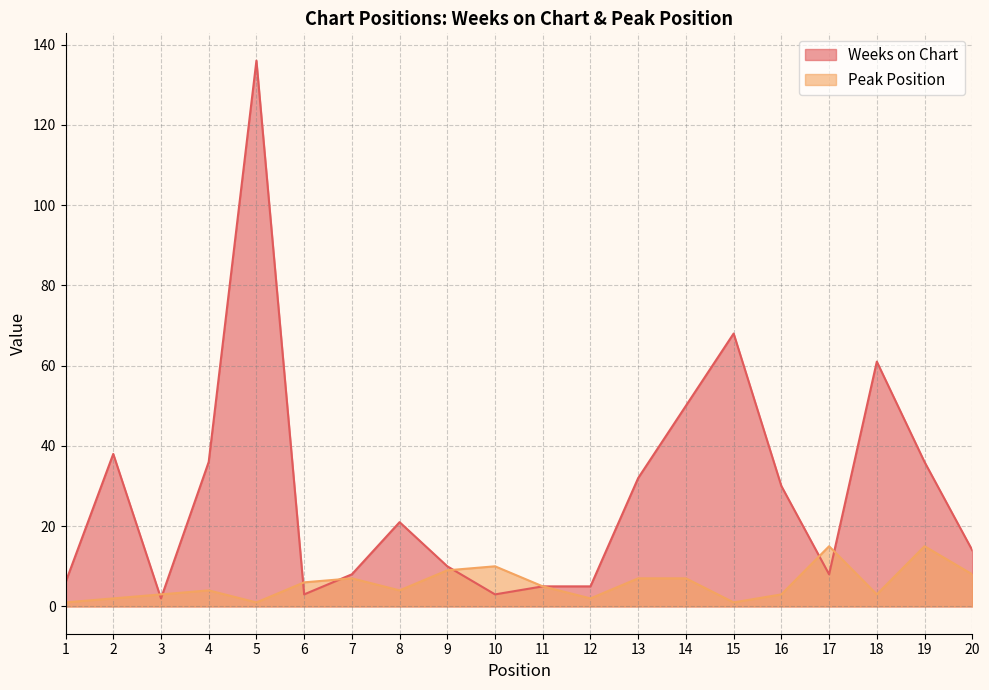

Count the number of categories in the chart.

20